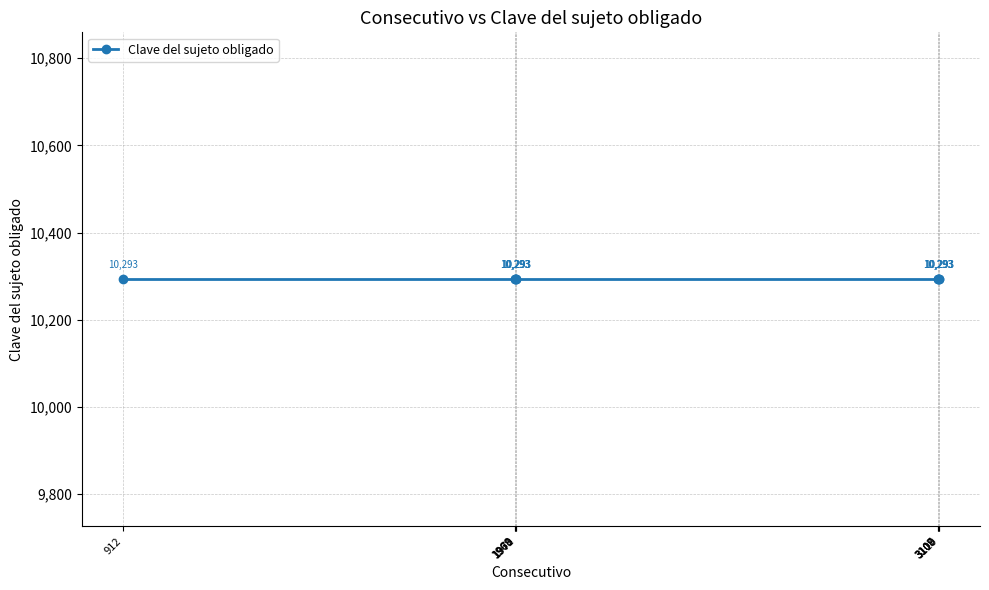

Is it true that Consecutivo equals 3107 at 3107?

True